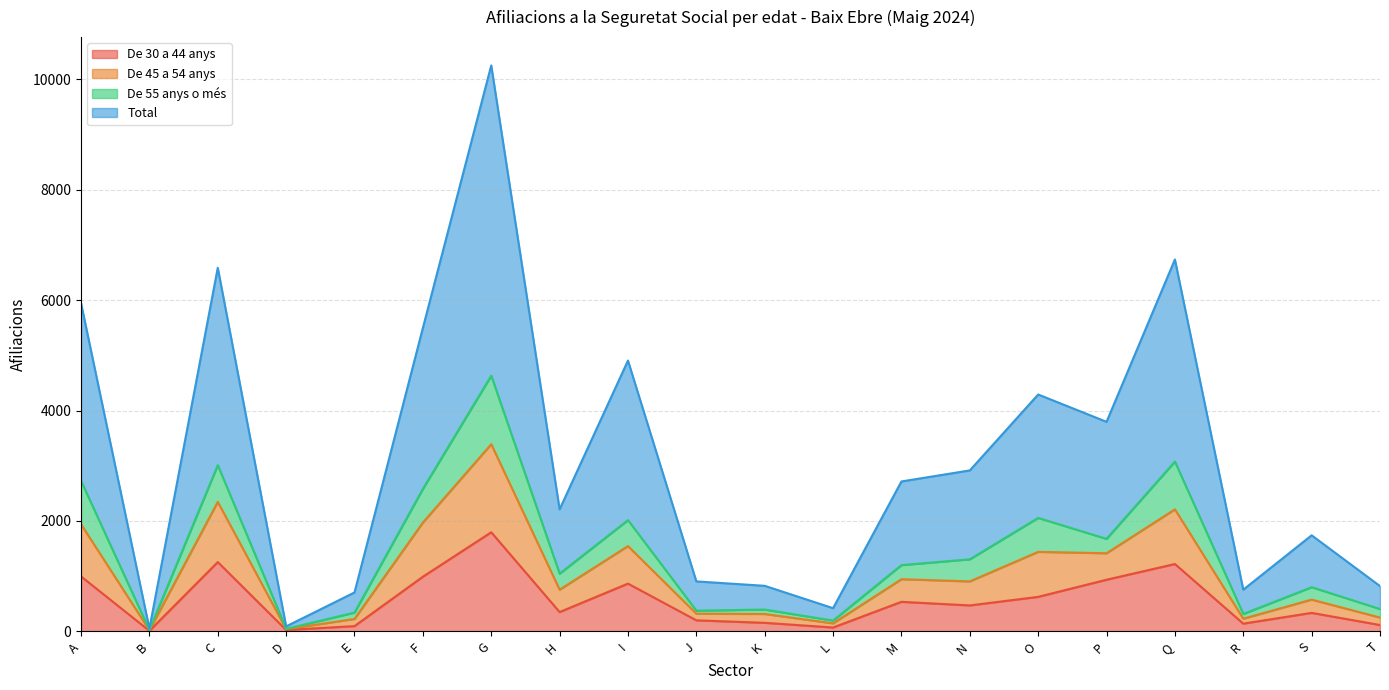

At which label does De 30 a 44 anys reach its peak?

G